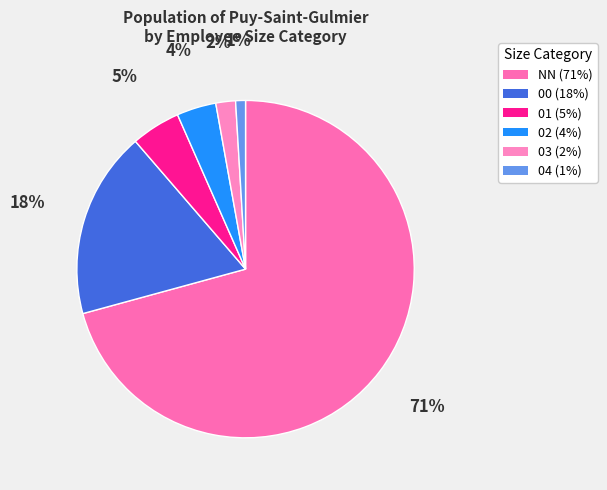

What is the total percentage of 02 and 01?

8.5%